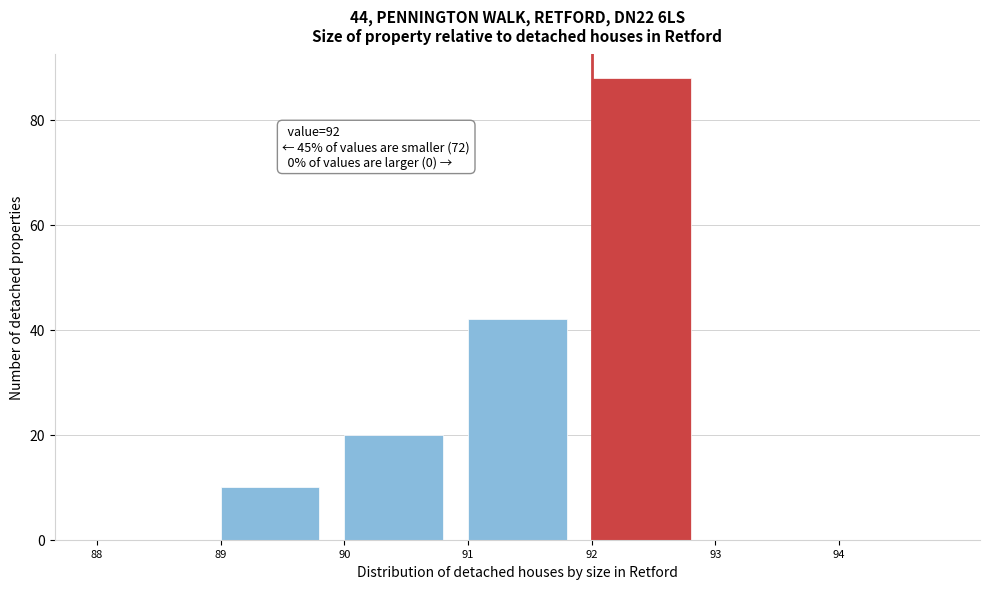

Over which range of the x-axis is the bar tallest?

92 to 93